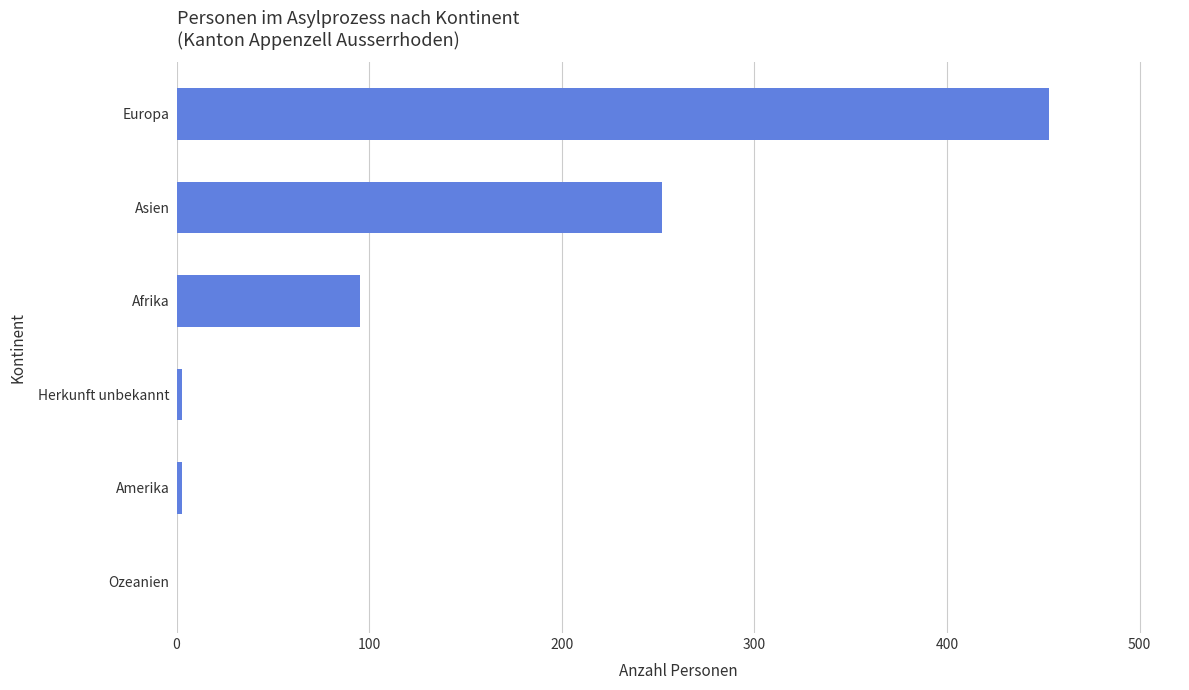

Reading bottom to top, transcribe all the data shown in this chart.

Ozeanien=0	Amerika=3	Herkunft unbekannt=3	Afrika=95	Asien=252	Europa=453